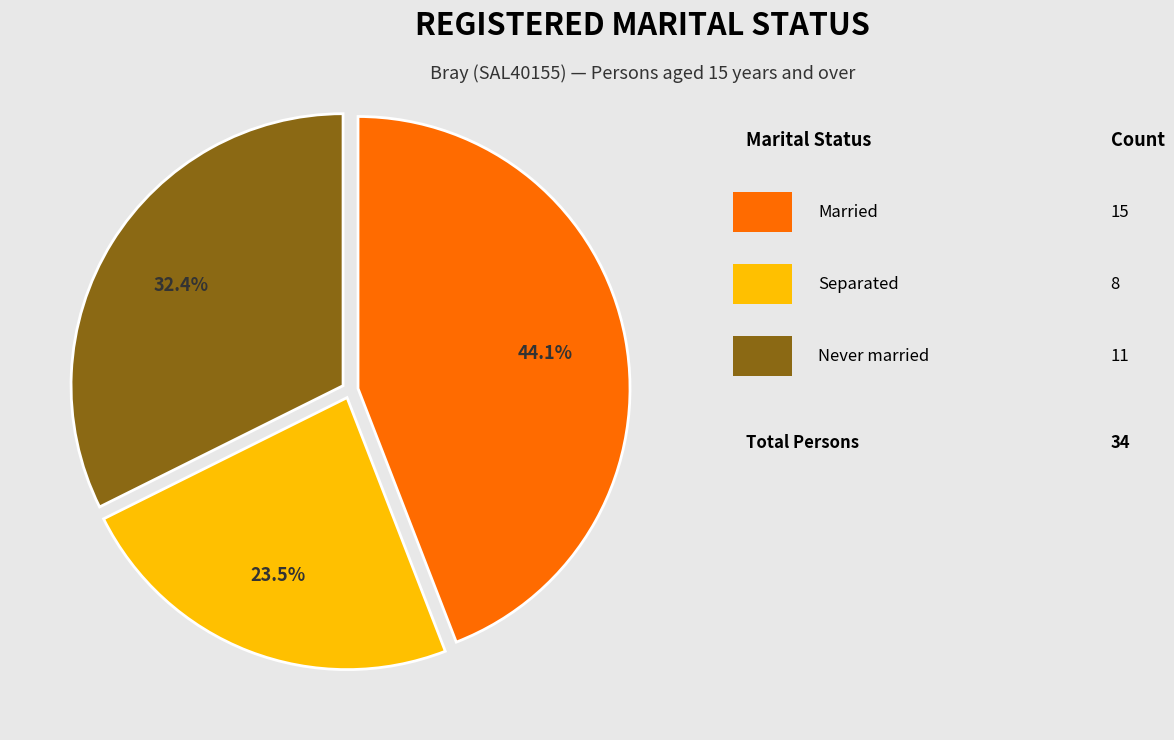

Is there any slice that represents more than half of the pie?

No